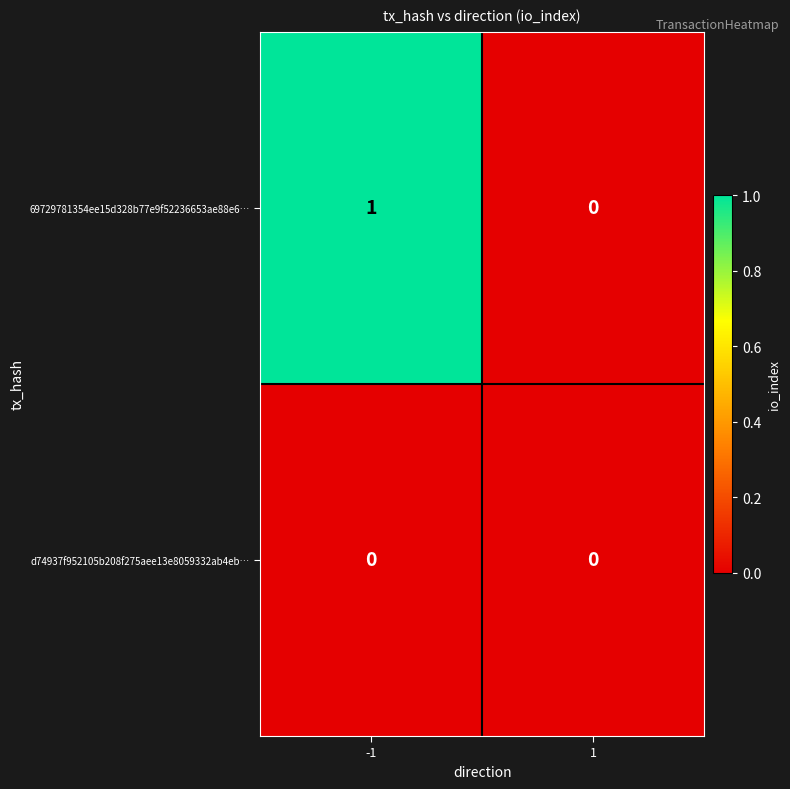

List the series in order of their peak value, lowest first.

d74937f952105b208f275aee13e8059332ab4eb…, 69729781354ee15d328b77e9f52236653ae88e6…